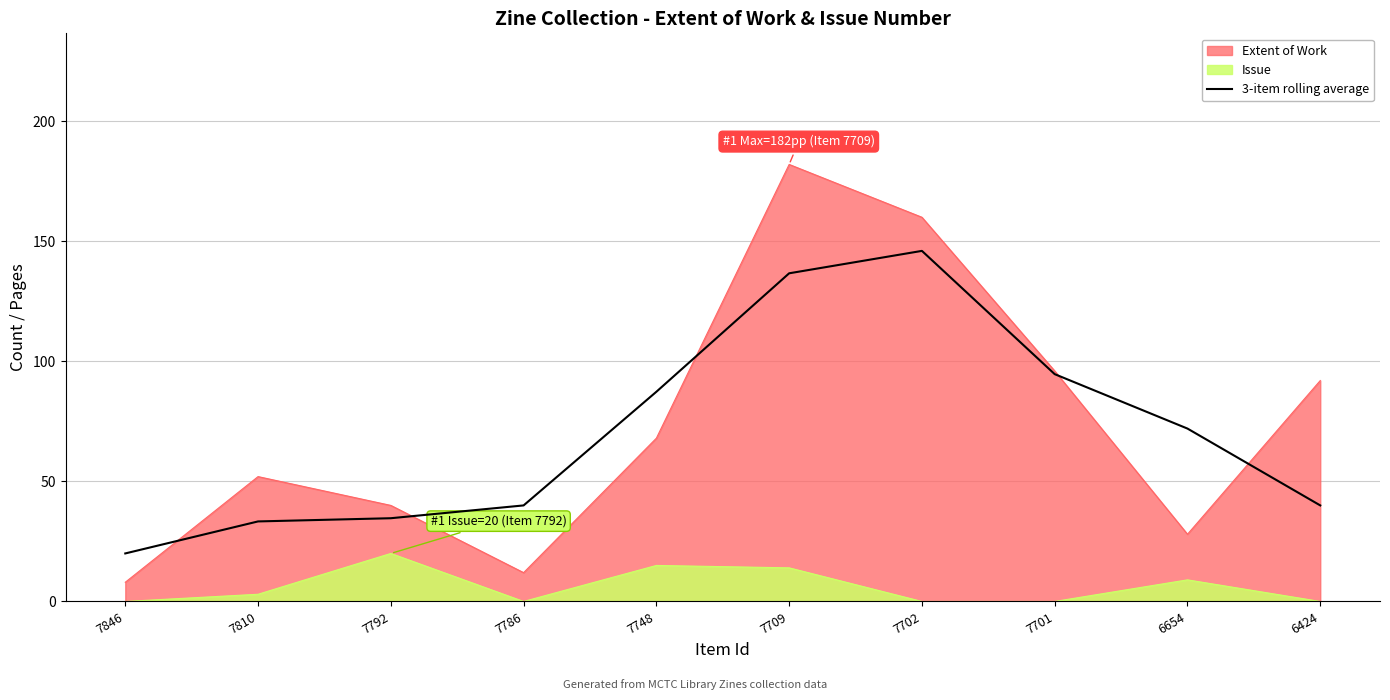

What value does the data have at 7701?

94.7